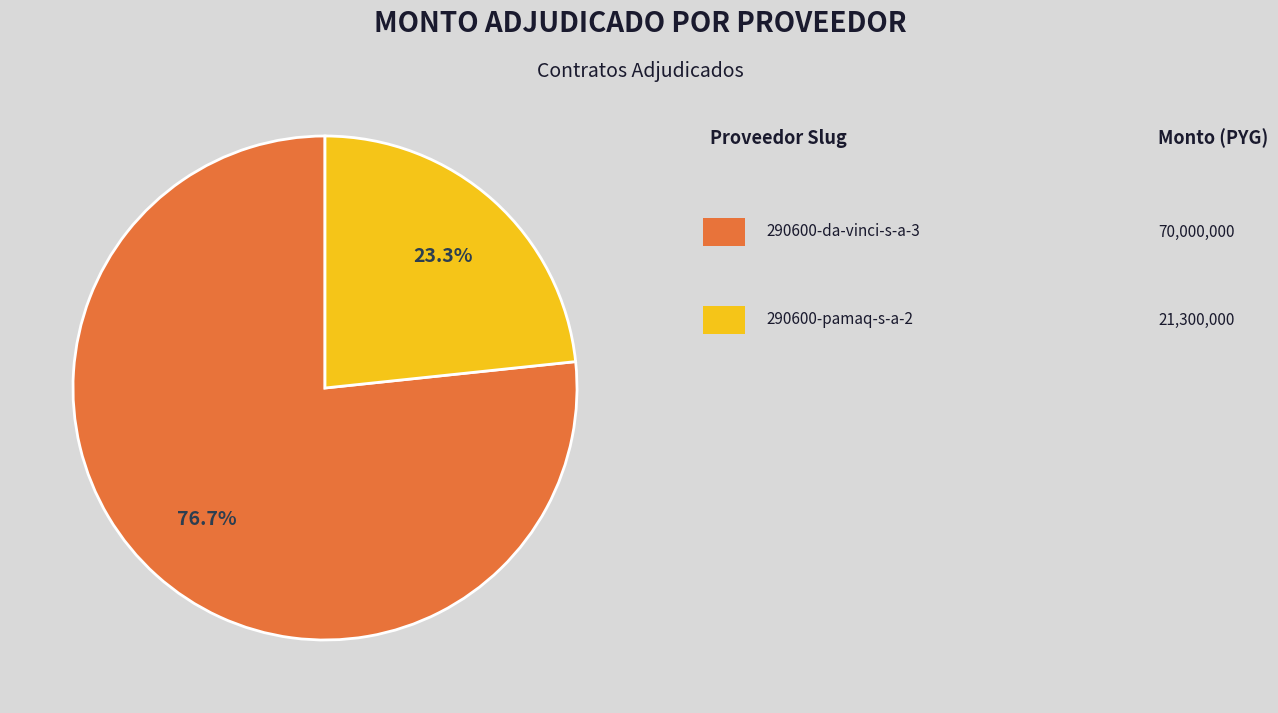

Does any single category account for the majority?

Yes